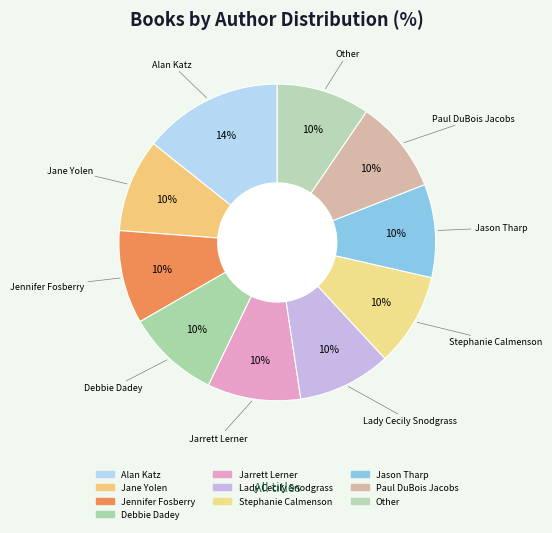

How many segments does this pie chart have?

10